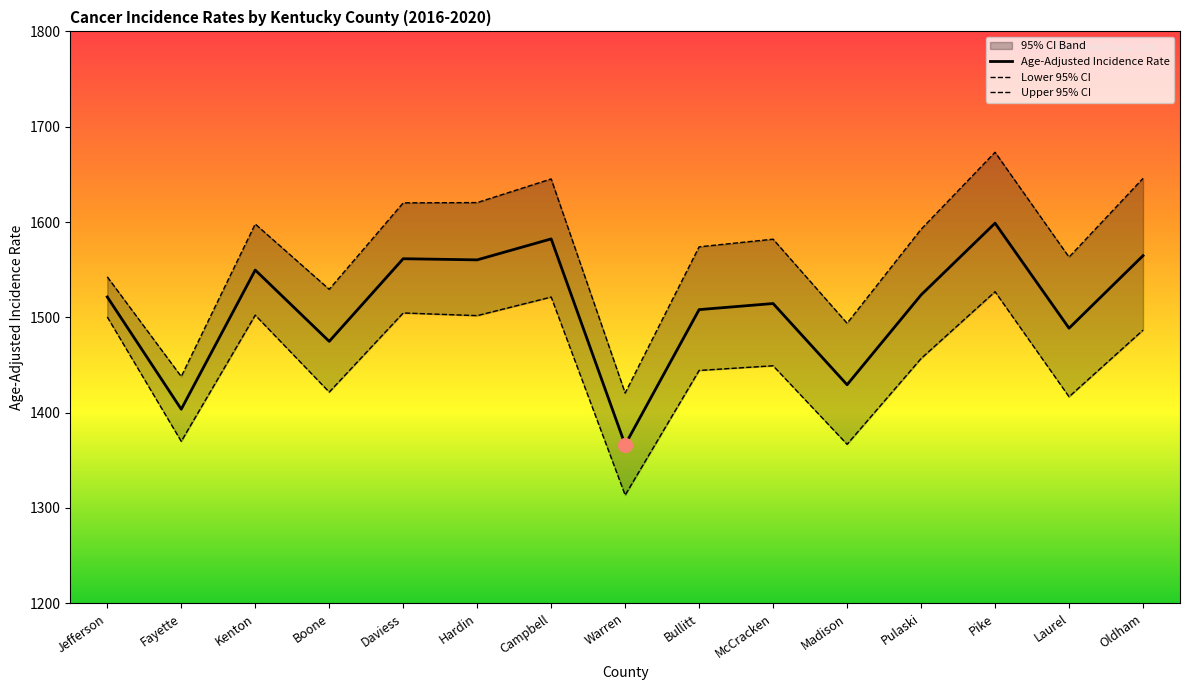

What is the spread (max minus min) of values at Boone?

107.8